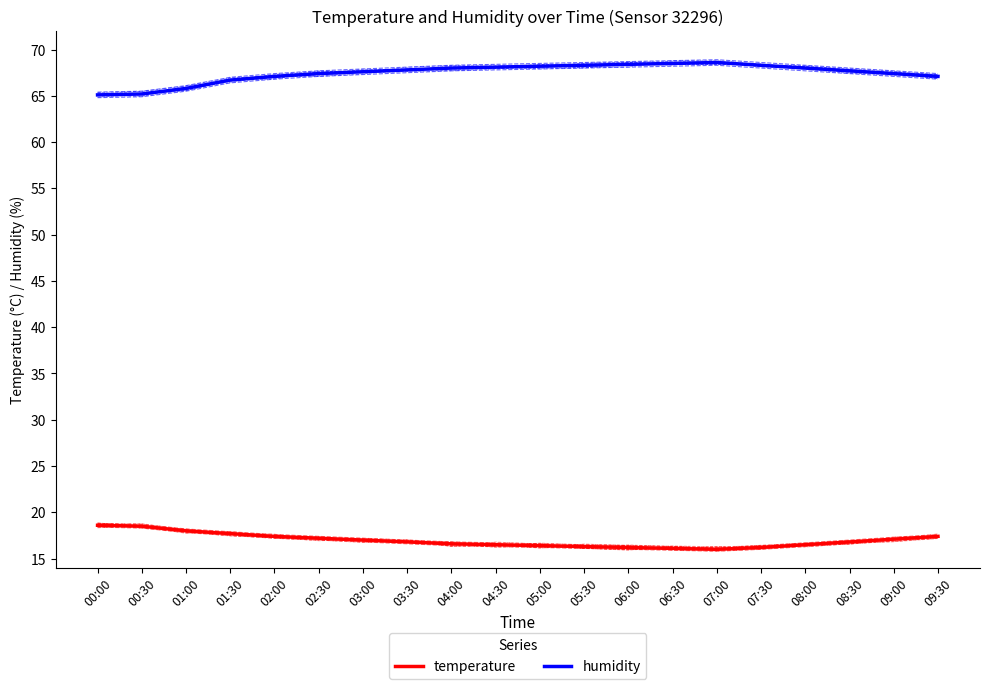

What is the maximum value for temperature?

18.6